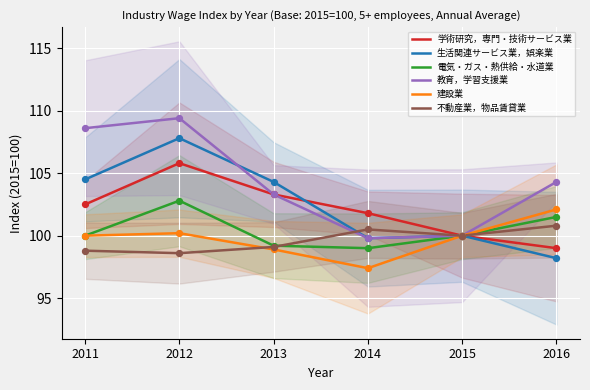

What are all the series names shown in the legend?

学術研究，専門・技術サービス業, 生活関連サービス業，娯楽業, 電気・ガス・熱供給・水道業, 教育，学習支援業, 建設業, 不動産業，物品賃貸業